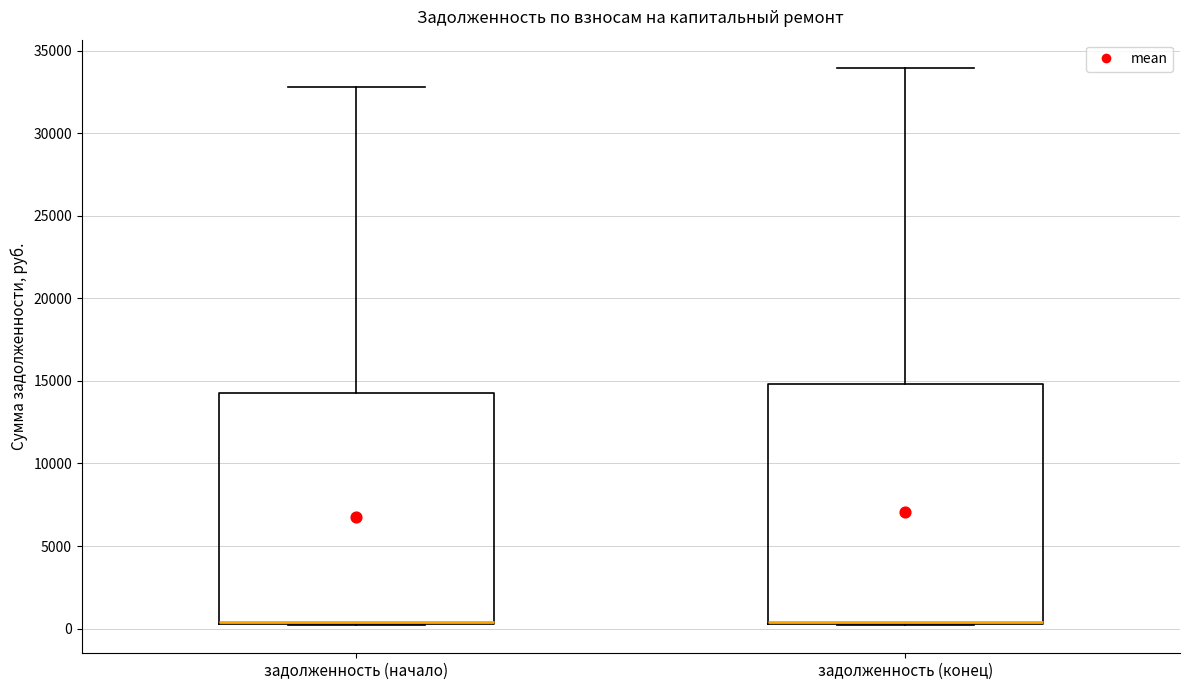

Which box is the tallest, from its lower edge to its upper edge?

задолженность (конец)